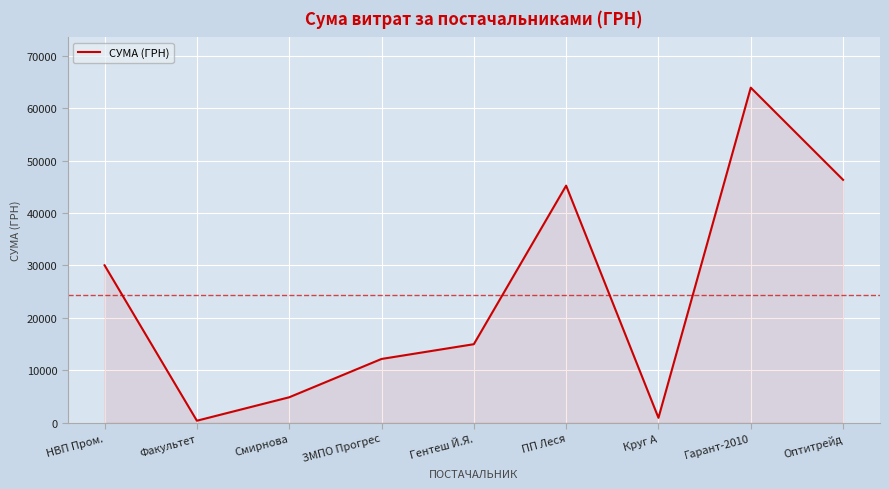

The chart shows a value of 17317.8 at ЗМПО Прогрес. True or false?

False